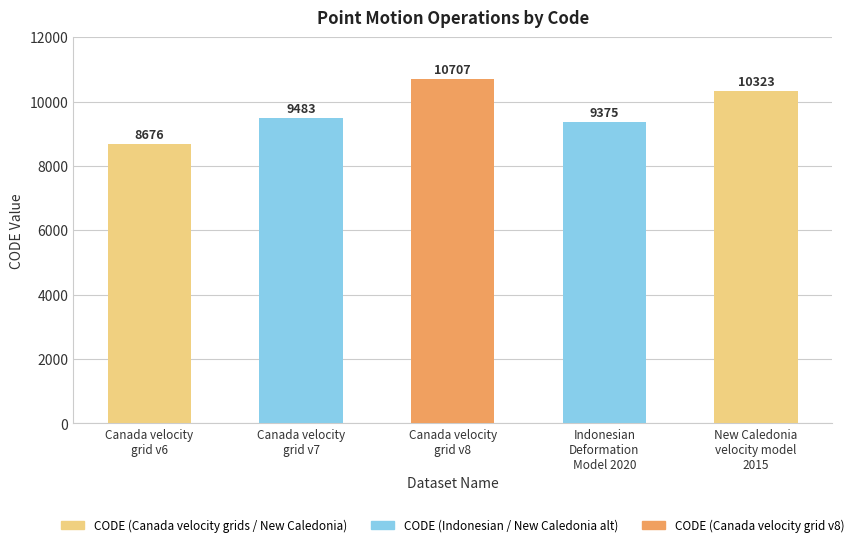

How many distinct data groups are displayed?

1